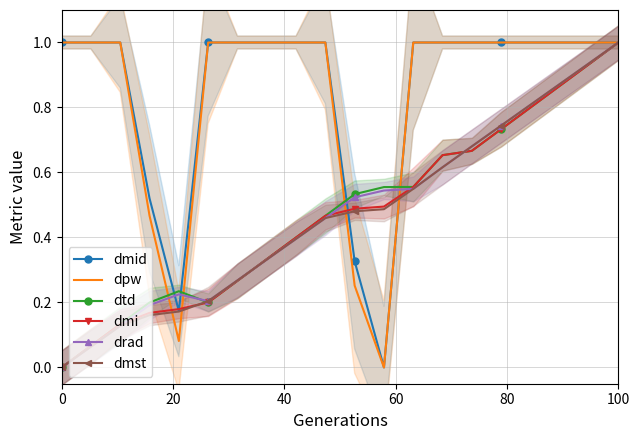

The dmi series shows -0.4 at 0. True or false?

False